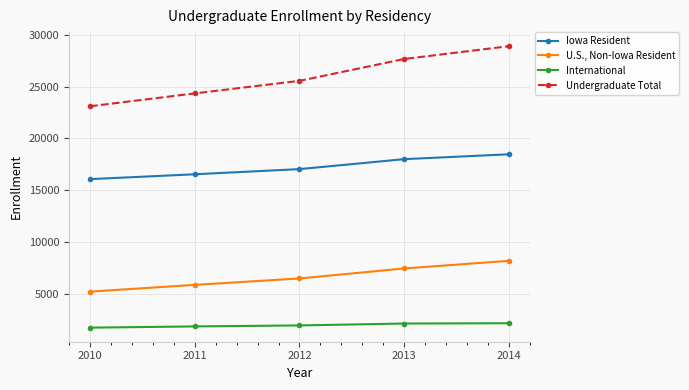

List the series in order of their peak value, highest first.

Undergraduate Total, Iowa Resident, U.S., Non-Iowa Resident, International